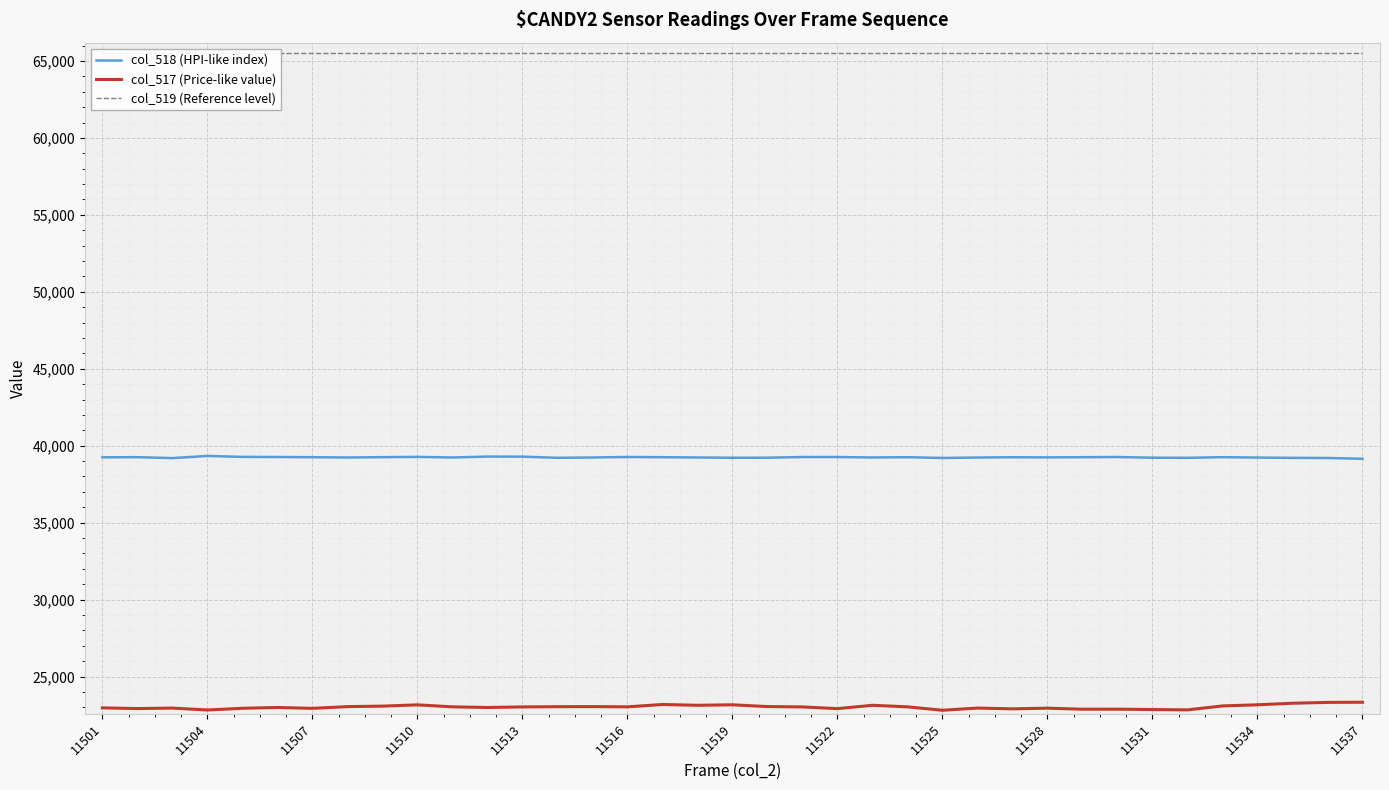

True or false: col_519 (Reference level) has more than 1 points higher than both neighbors.

False